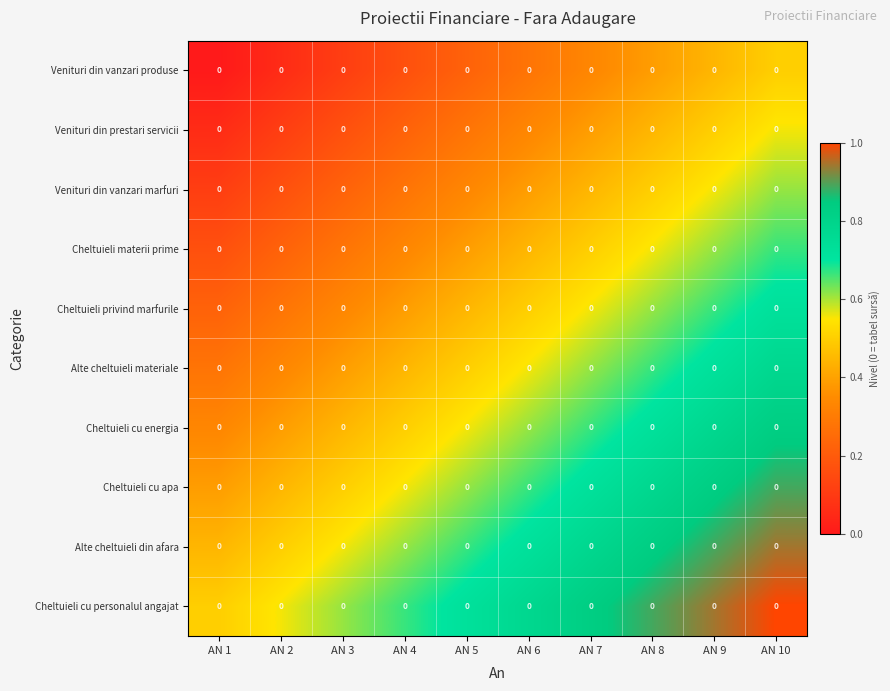

Which has a higher value, AN 2 or AN 3?

AN 3